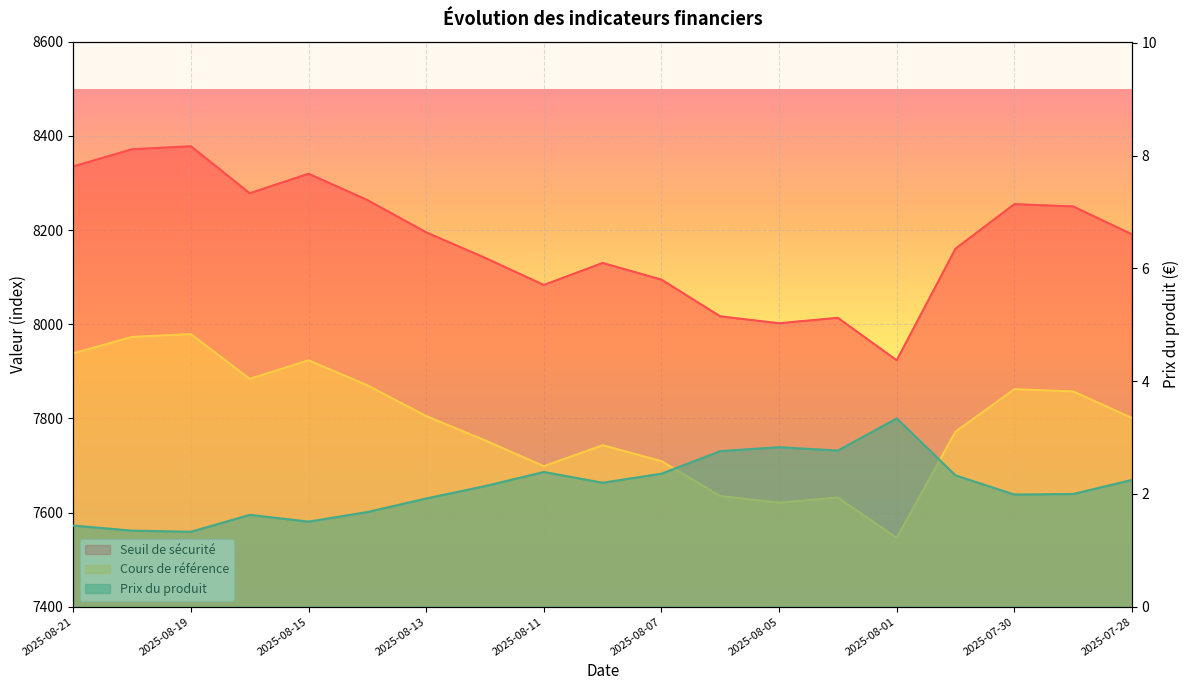

At 2025-08-06, list the series in order from smallest to largest.

Prix du produit, Cours de référence, Seuil de sécurité